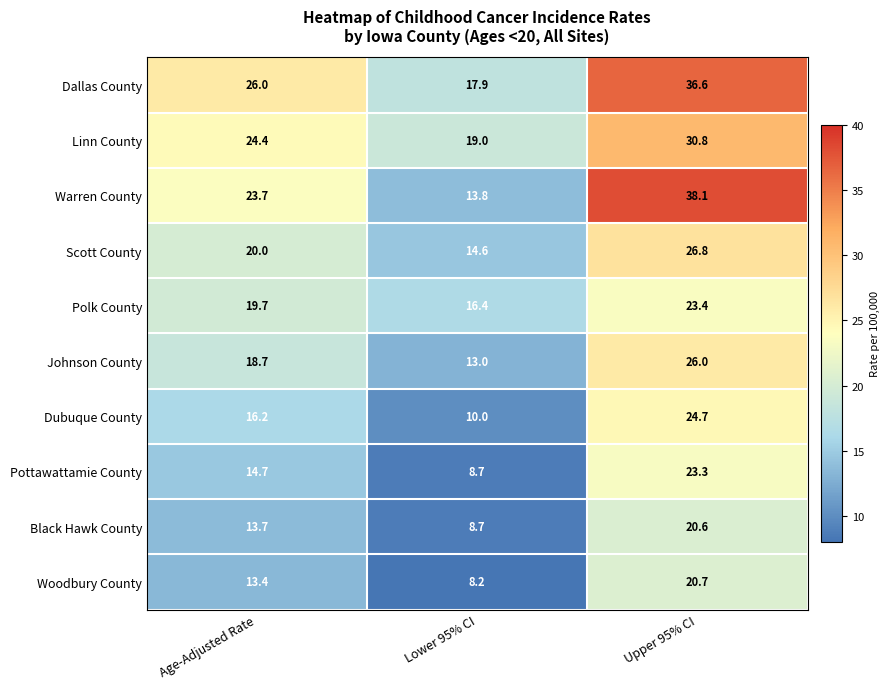

Which series has the largest range (max minus min)?

Warren County